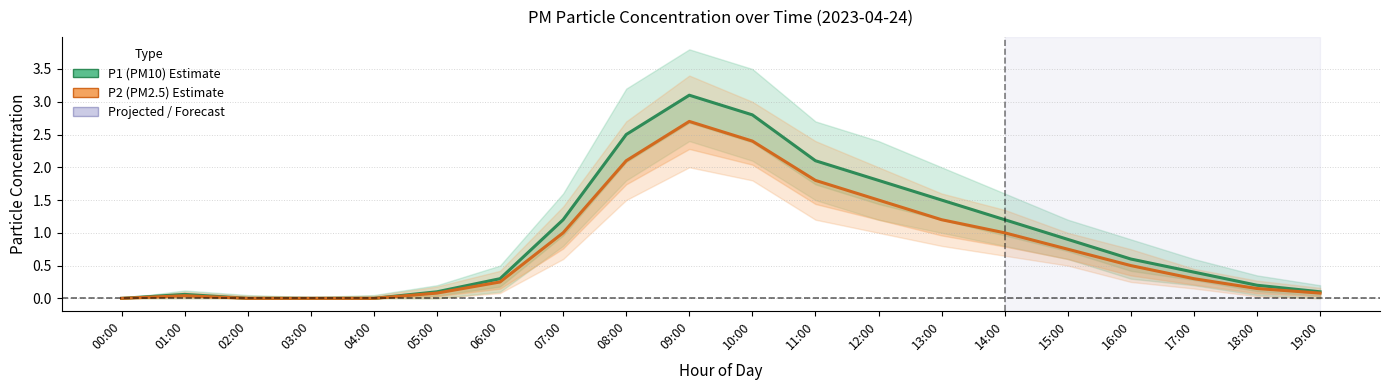

At which category is the sum across all series the highest?

09:00